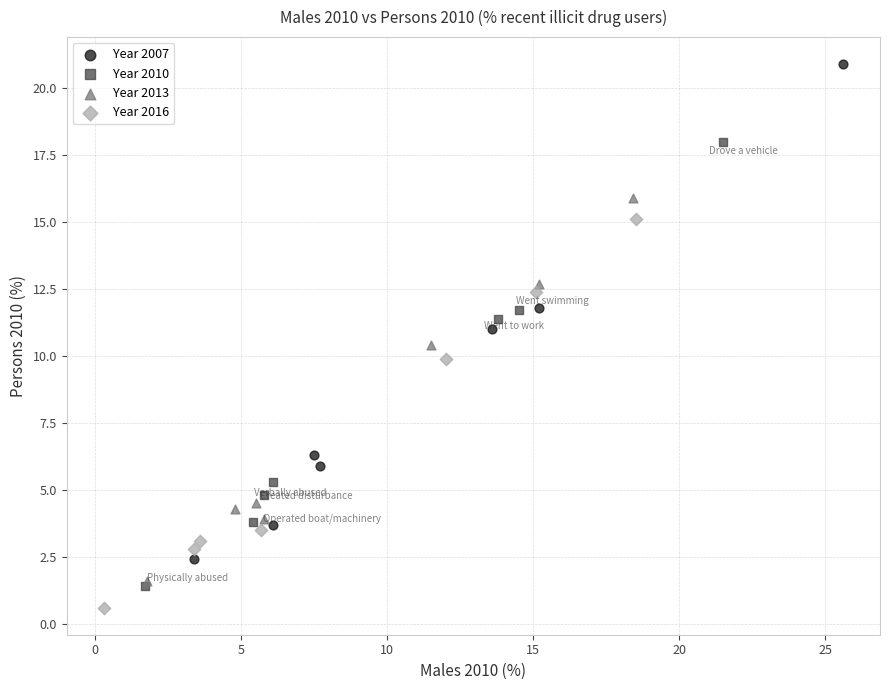

Which series reaches the minimum Y coordinate?

Year 2016